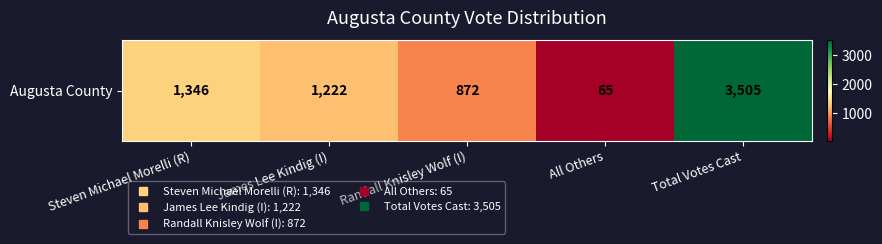

Reading right to left, extract all data points from this chart.

Total Votes Cast=3505	All Others=65	Randall Knisley Wolf (I)=872	James Lee Kindig (I)=1222	Steven Michael Morelli (R)=1346